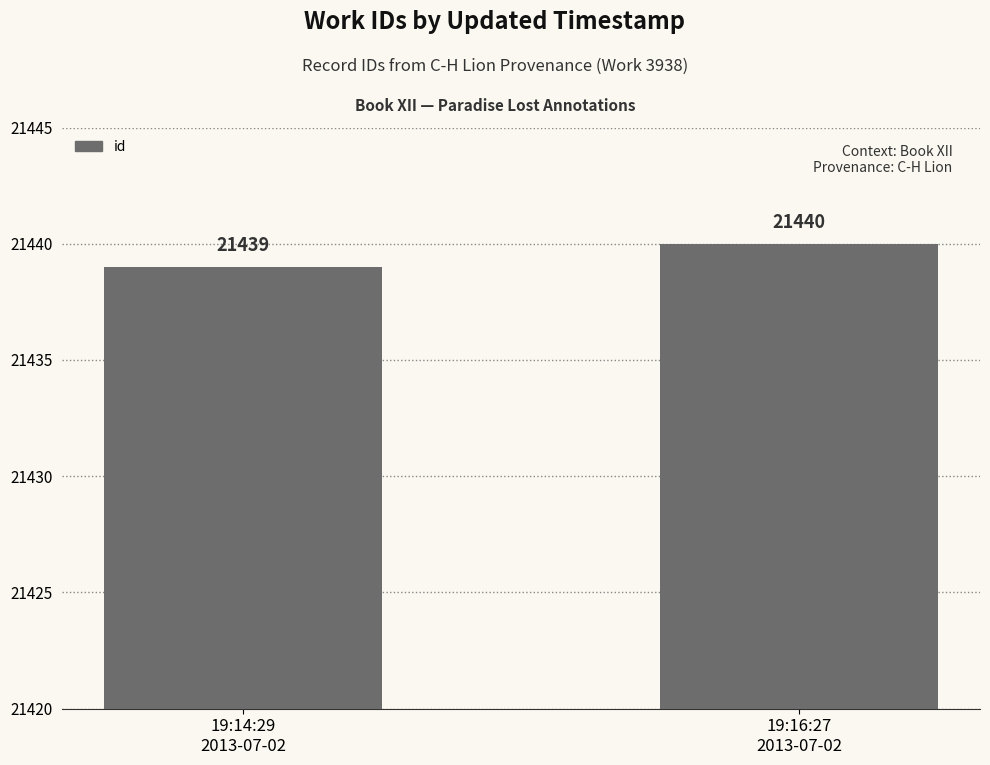

Reading right to left, list all the values displayed in this chart.

19:16:27
2013-07-02=21440	19:14:29
2013-07-02=21439